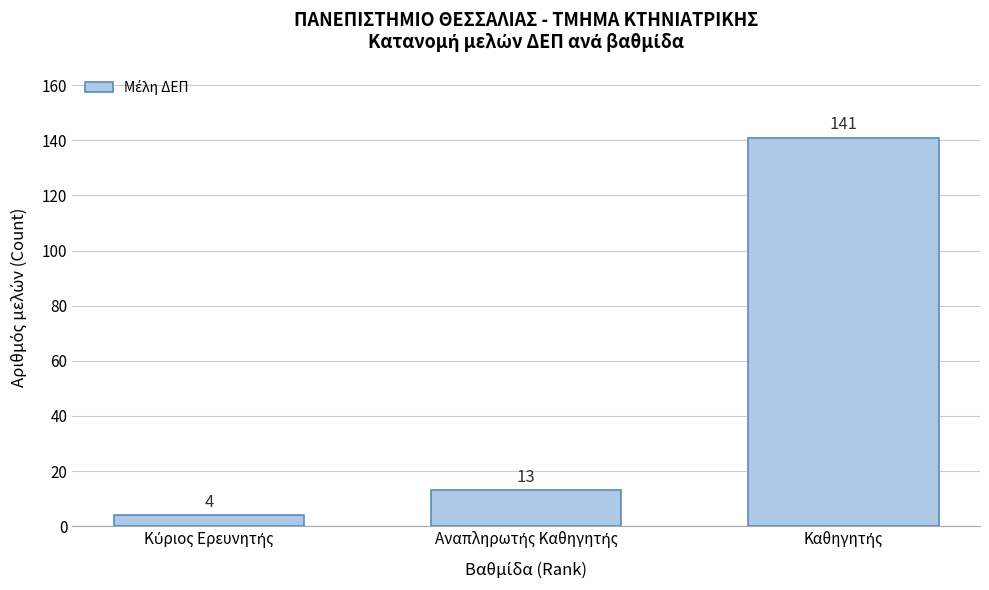

Reading left to right, extract all data points from this chart.

4	13	141